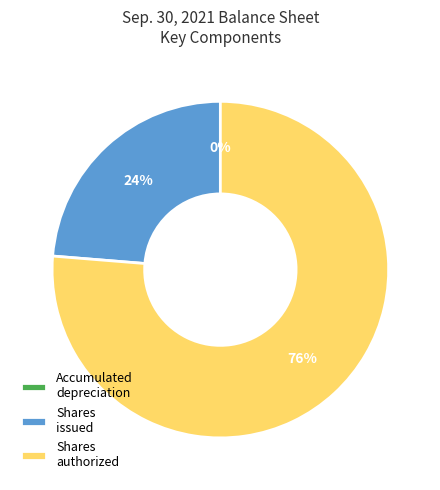

What is the largest slice in the pie chart?

Shares authorized